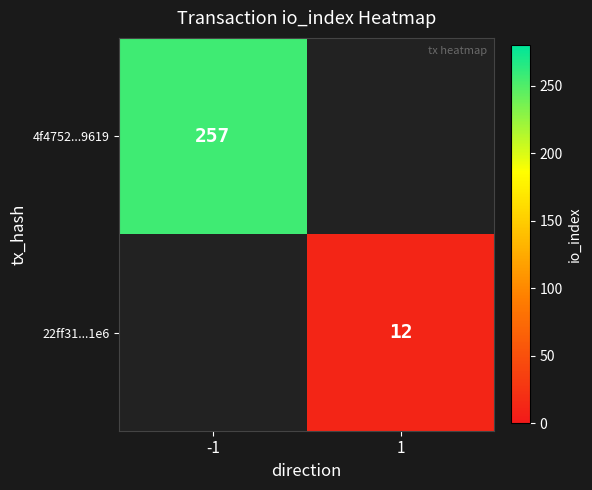

Is it true that 4f4752...9619 equals 145 at -1?

False